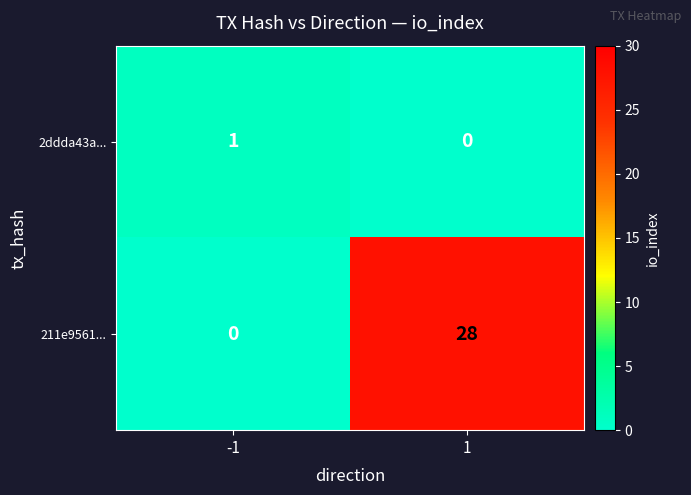

Which series has the largest total across all categories?

211e9561...